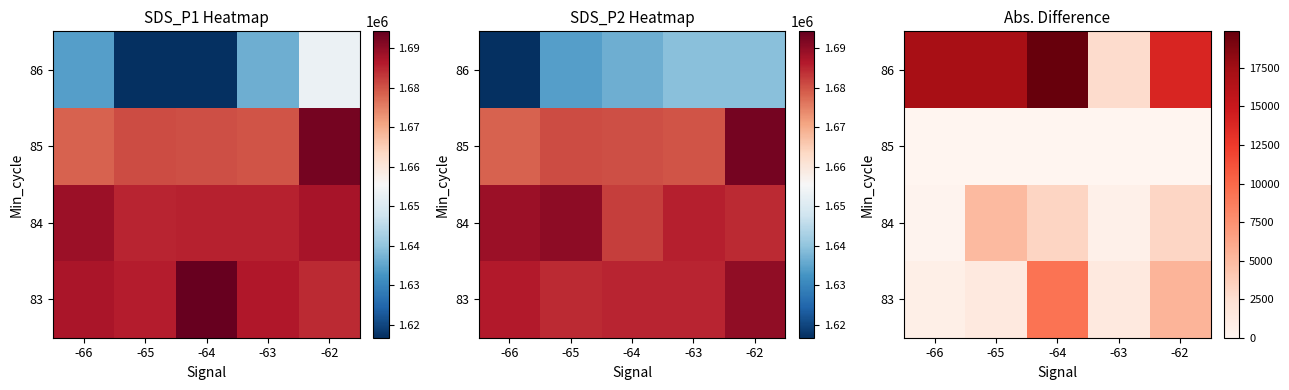

At -63, list the series in order from smallest to largest.

85, 84, 83, 86